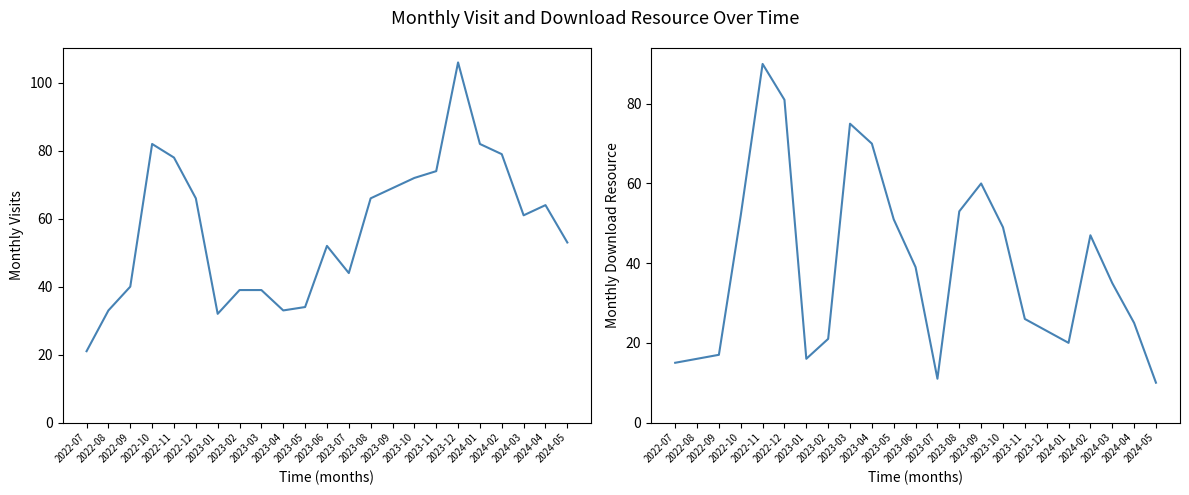

What is the value of the monthly_download_resource point at the 21st from the left?

35